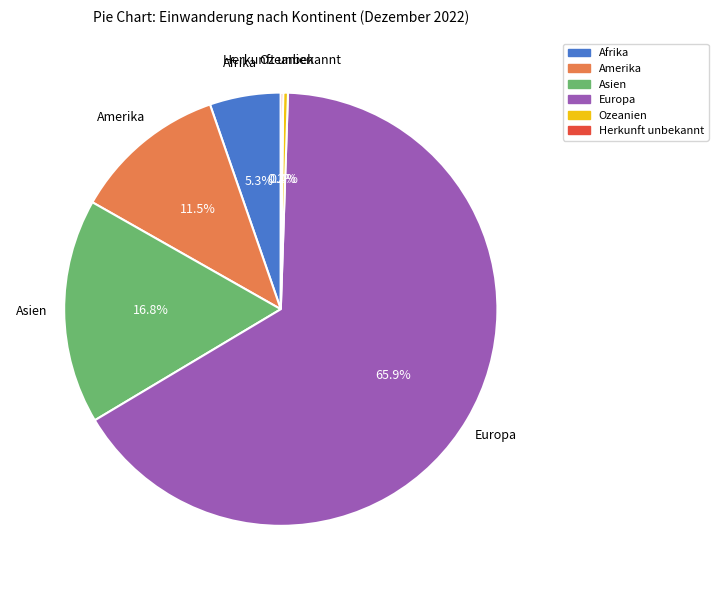

Which slice is the largest?

Europa